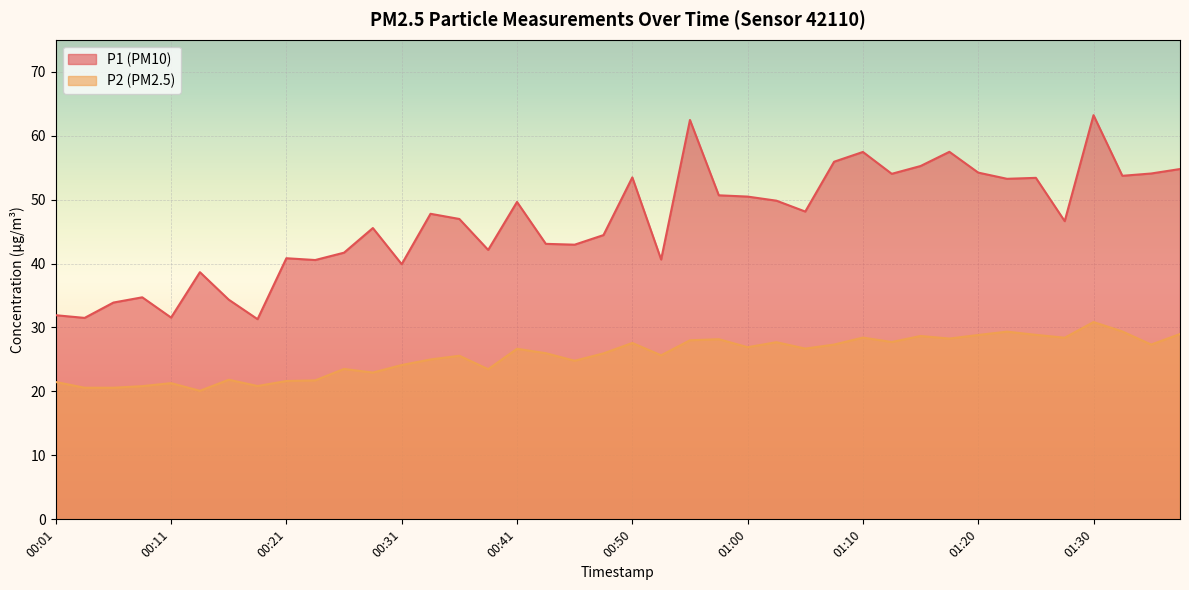

How many data points in P2 are less than 26?

20